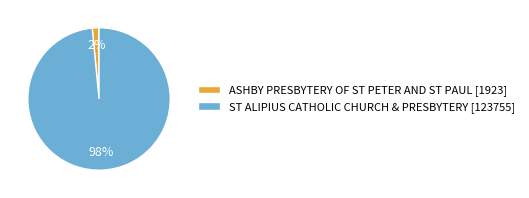

Is the sum of ST ALIPIUS CATHOLIC CHURCH & PRESBYTERY [123755] and ASHBY PRESBYTERY OF ST PETER AND ST PAUL [1923] greater than half?

Yes